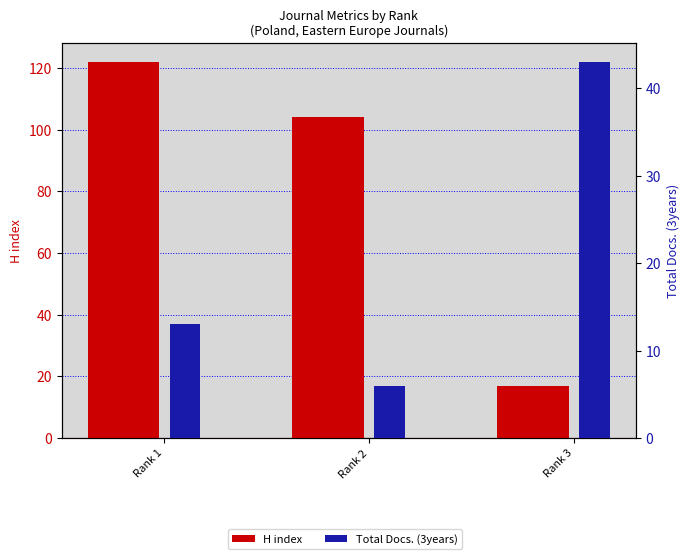

What is the minimum value for Total Docs. (3years)?

6